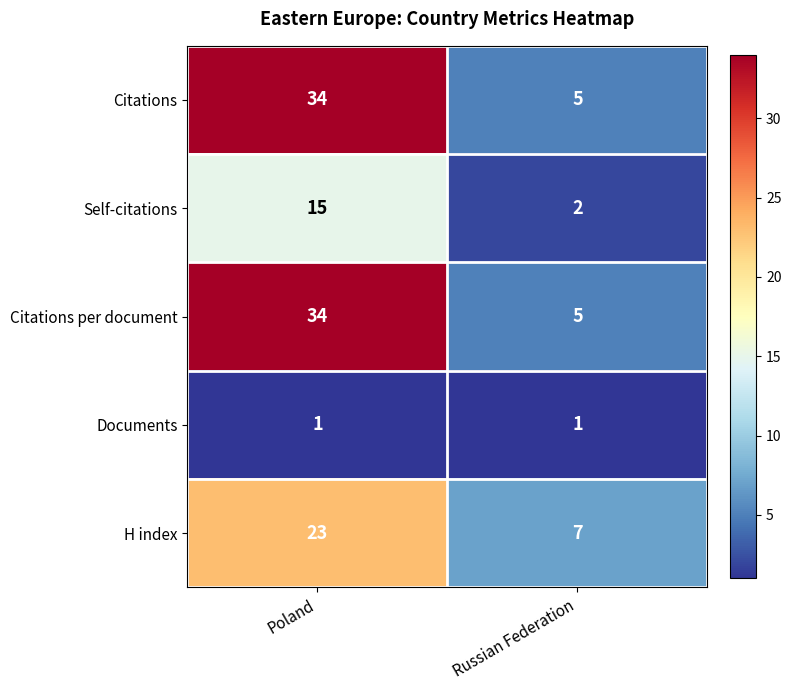

What is the difference between the highest and lowest values at Russian Federation?

6